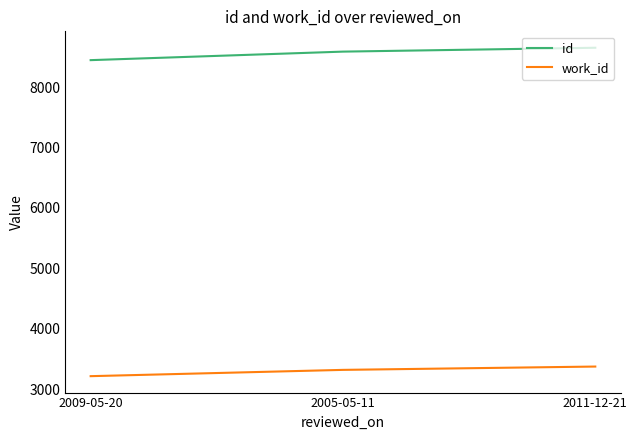

At which label is id closest to 8547?

2005-05-11